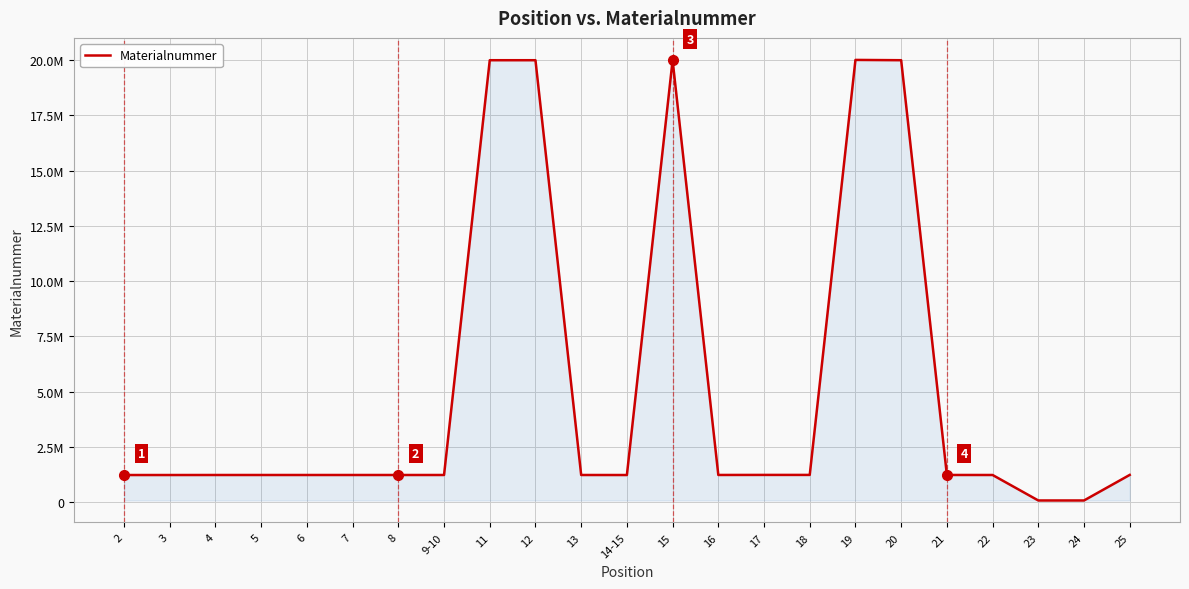

Does the chart display data point markers on the line(s)?

No